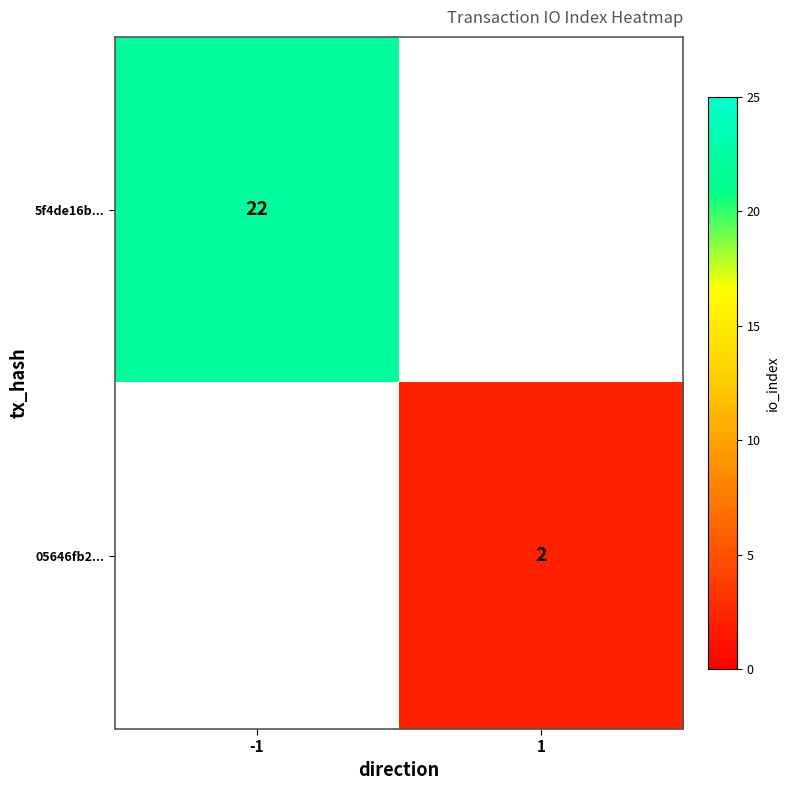

At which category is the sum across all series the highest?

-1